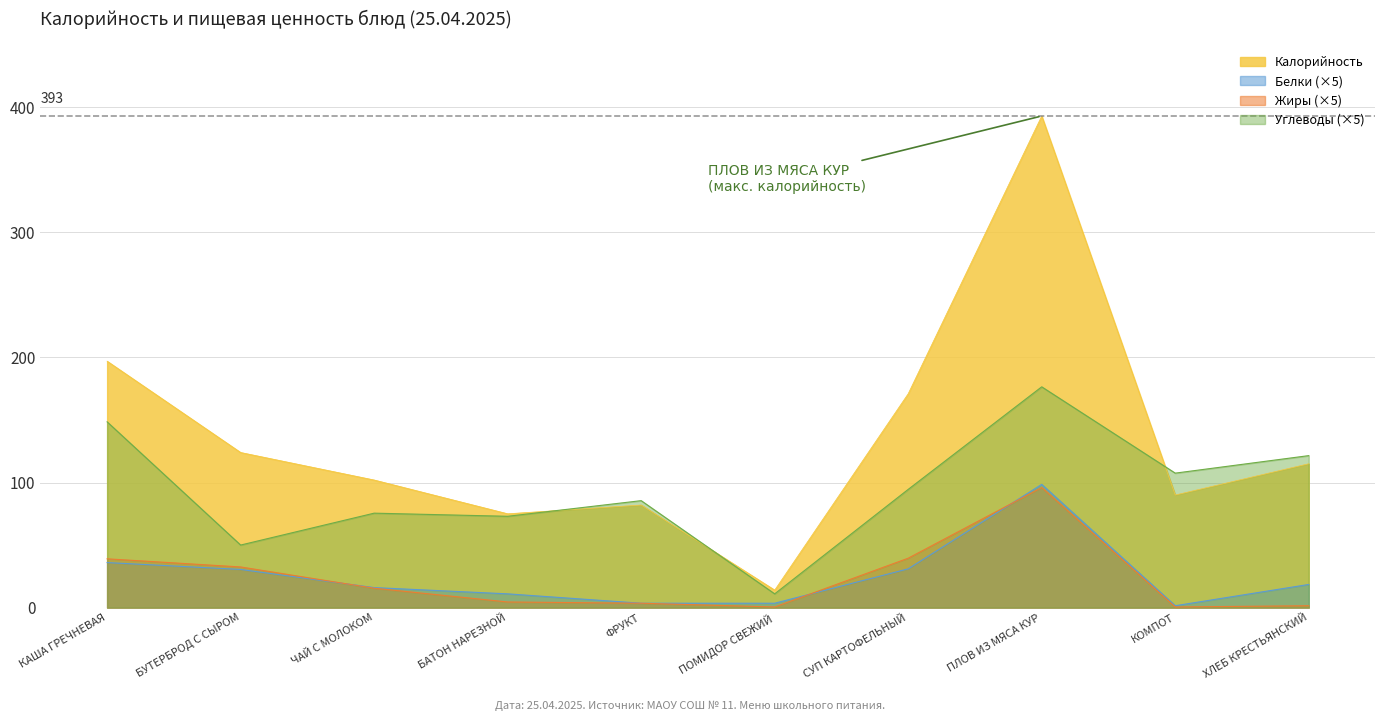

Reading left to right, list all the values displayed in this chart.

Калорийность: КАША ГРЕЧНЕВАЯ=197.0	БУТЕРБРОД С СЫРОМ=124.0	ЧАЙ С МОЛОКОМ=102.0	БАТОН НАРЕЗНОЙ=75.0	ФРУКТ=82.0	ПОМИДОР СВЕЖИЙ=14.0	СУП КАРТОФЕЛЬНЫЙ=171.0	ПЛОВ ИЗ МЯСА КУР=393.0	КОМПОТ=90.0	ХЛЕБ КРЕСТЬЯНСКИЙ=115.0
Белки: КАША ГРЕЧНЕВАЯ=36.0	БУТЕРБРОД С СЫРОМ=30.5	ЧАЙ С МОЛОКОМ=16.0	БАТОН НАРЕЗНОЙ=11.0	ФРУКТ=3.5	ПОМИДОР СВЕЖИЙ=3.5	СУП КАРТОФЕЛЬНЫЙ=31.0	ПЛОВ ИЗ МЯСА КУР=98.5	КОМПОТ=1.5	ХЛЕБ КРЕСТЬЯНСКИЙ=18.5
Жиры: КАША ГРЕЧНЕВАЯ=39.0	БУТЕРБРОД С СЫРОМ=32.5	ЧАЙ С МОЛОКОМ=15.5	БАТОН НАРЕЗНОЙ=4.5	ФРУКТ=3.5	ПОМИДОР СВЕЖИЙ=0.5	СУП КАРТОФЕЛЬНЫЙ=39.5	ПЛОВ ИЗ МЯСА КУР=96.0	КОМПОТ=0.5	ХЛЕБ КРЕСТЬЯНСКИЙ=1.5
Углеводы: КАША ГРЕЧНЕВАЯ=148.5	БУТЕРБРОД С СЫРОМ=50.0	ЧАЙ С МОЛОКОМ=75.5	БАТОН НАРЕЗНОЙ=73.0	ФРУКТ=85.5	ПОМИДОР СВЕЖИЙ=11.0	СУП КАРТОФЕЛЬНЫЙ=94.5	ПЛОВ ИЗ МЯСА КУР=176.5	КОМПОТ=107.5	ХЛЕБ КРЕСТЬЯНСКИЙ=121.5